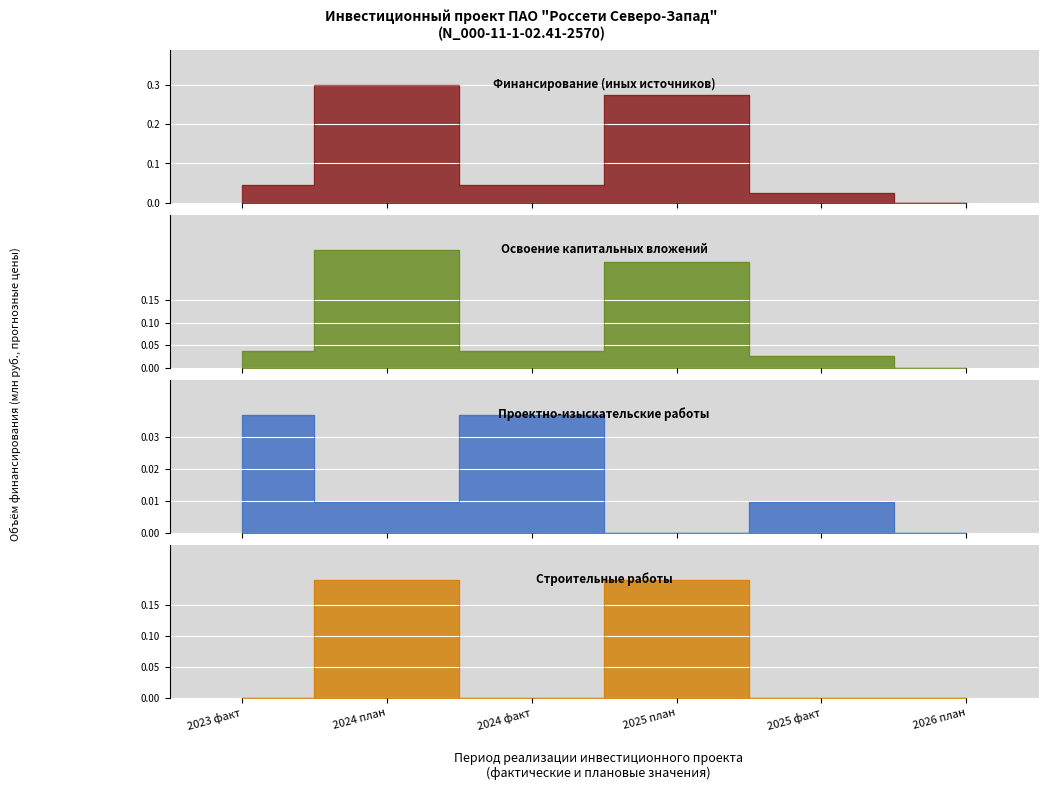

List the series in order of their peak value, lowest first.

Проектно-изыскательские работы, Строительные работы, Освоение капитальных вложений, Финансирование (иных источников)